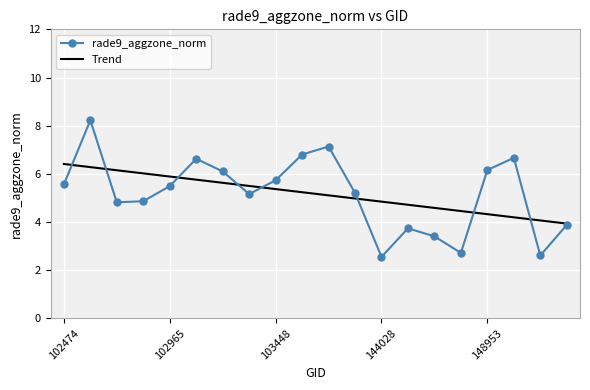

Which series has the widest spread of values?

rade9_aggzone_norm